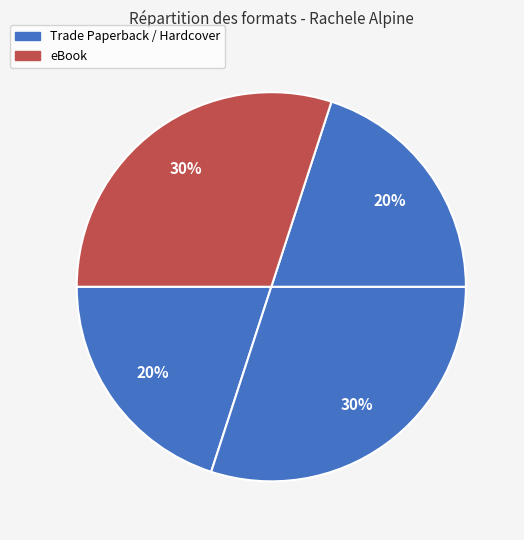

Is there any slice that represents more than half of the pie?

No